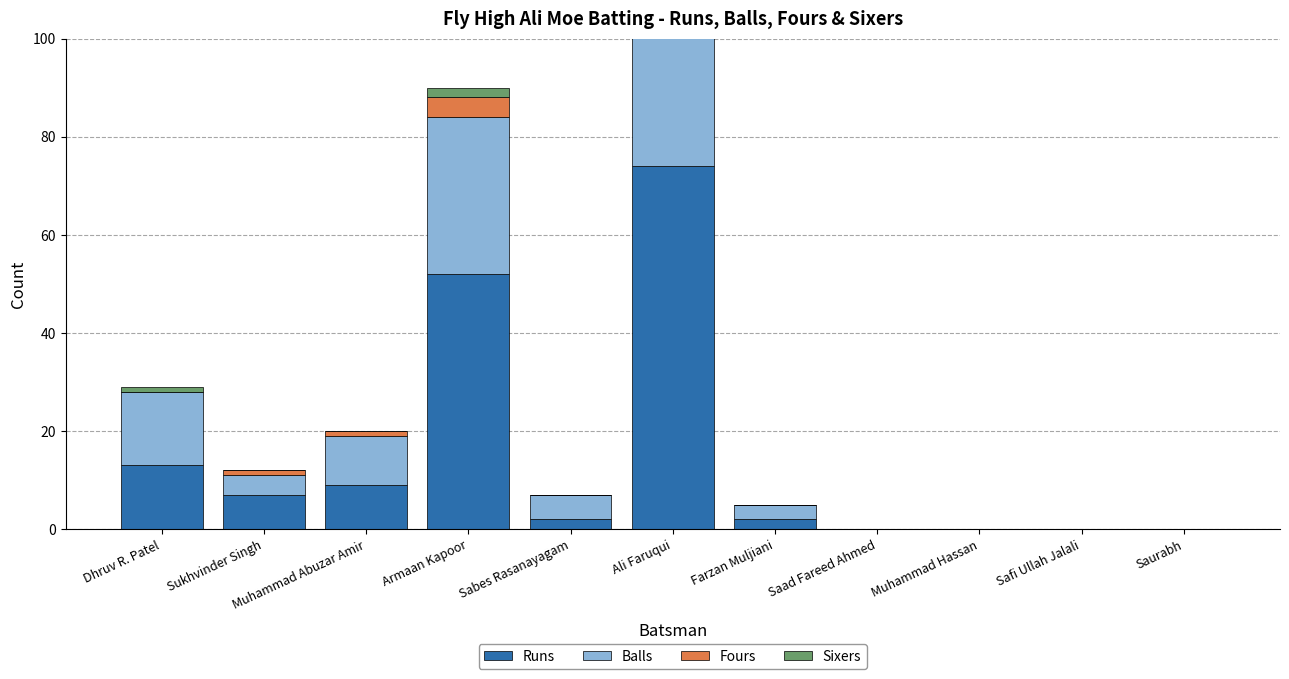

How many distinct data groups are displayed?

4